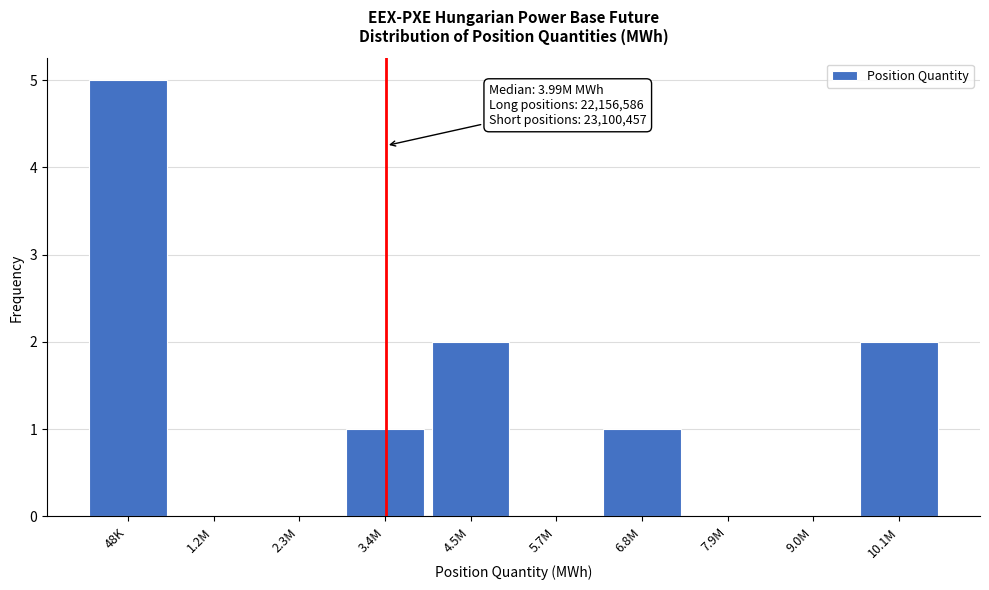

Reading left to right, transcribe all the data shown in this chart.

48K=5	1.2M=0	2.3M=0	3.4M=1	4.5M=2	5.7M=0	6.8M=1	7.9M=0	9.0M=0	10.1M=2